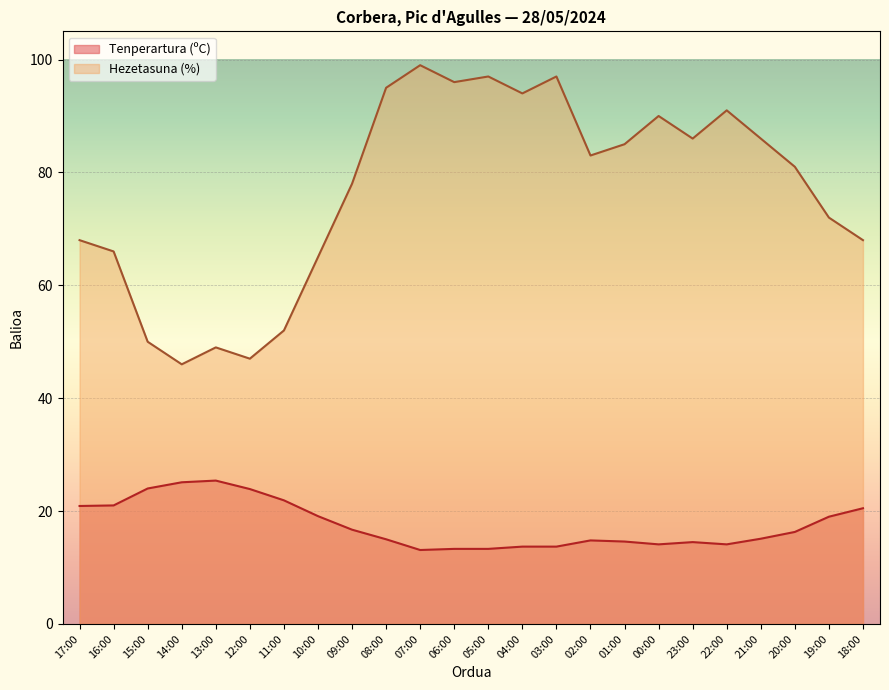

List the series in order of their overall mean, lowest first.

Tenperartura (ºC), Hezetasuna (%)